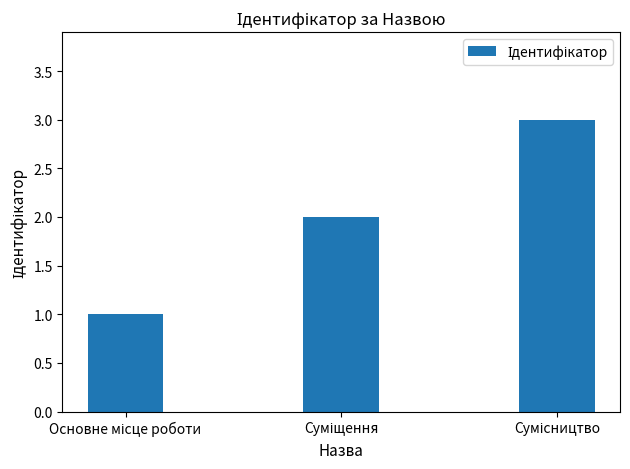

What is the greatest value displayed?

3